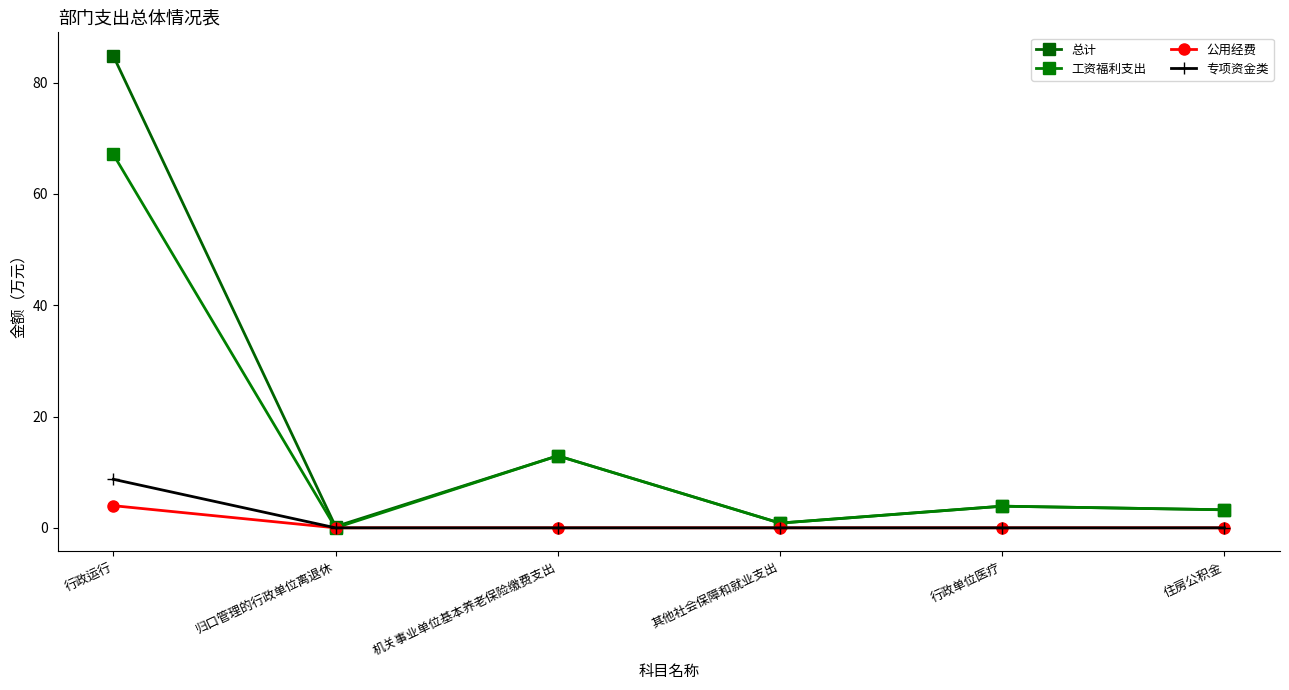

Where does the 总计 series first go above 3?

行政运行